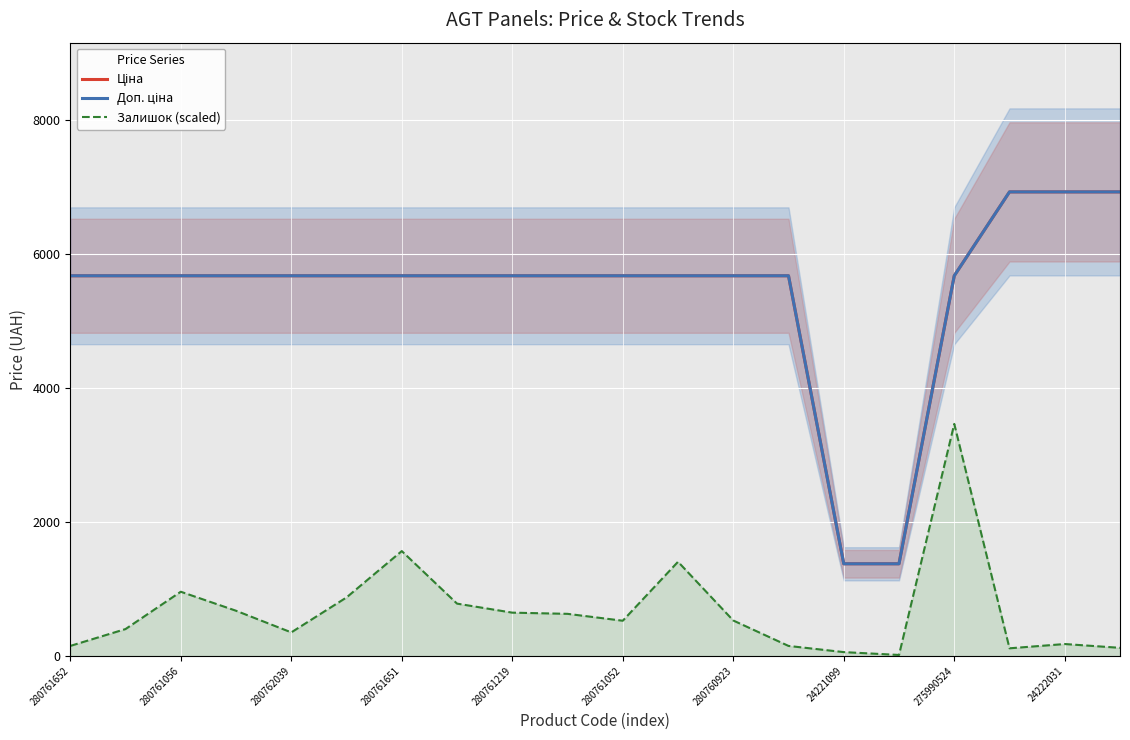

True or false: Ціна has a value of 1497.4 at 13.

False